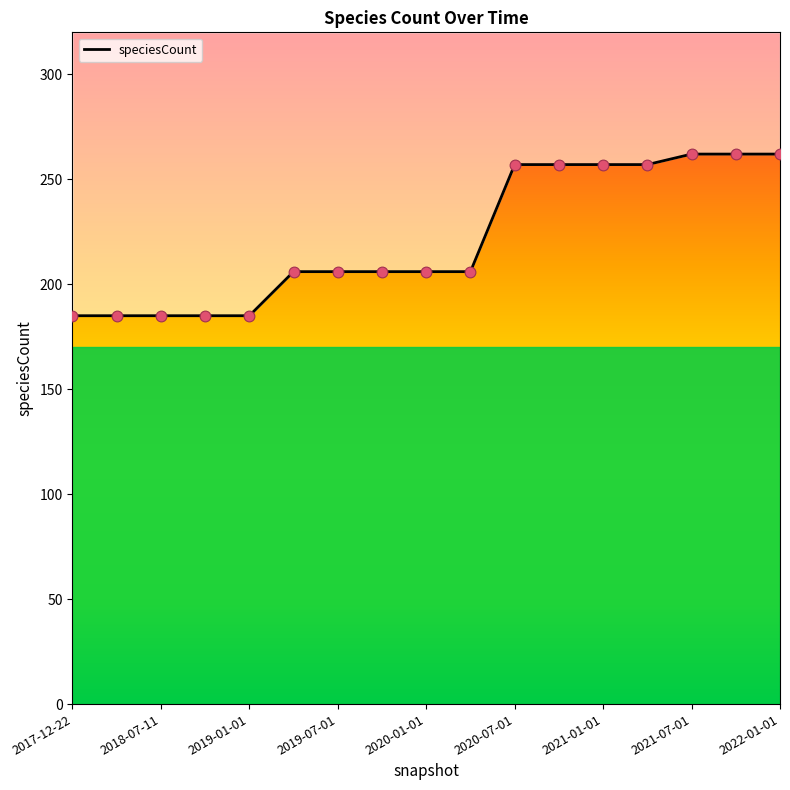

Approximately how many times larger is the value at 2020-04-01 compared to 2021-07-01?

0.8